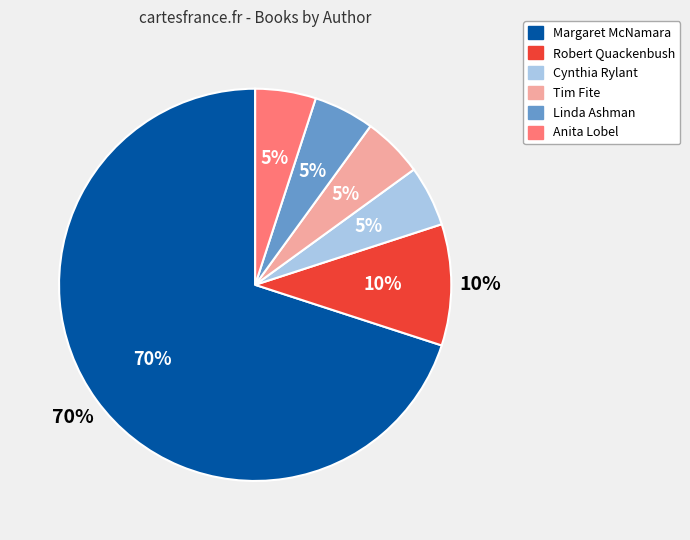

To the nearest percent, what percentage of the pie is Robert Quackenbush?

10%